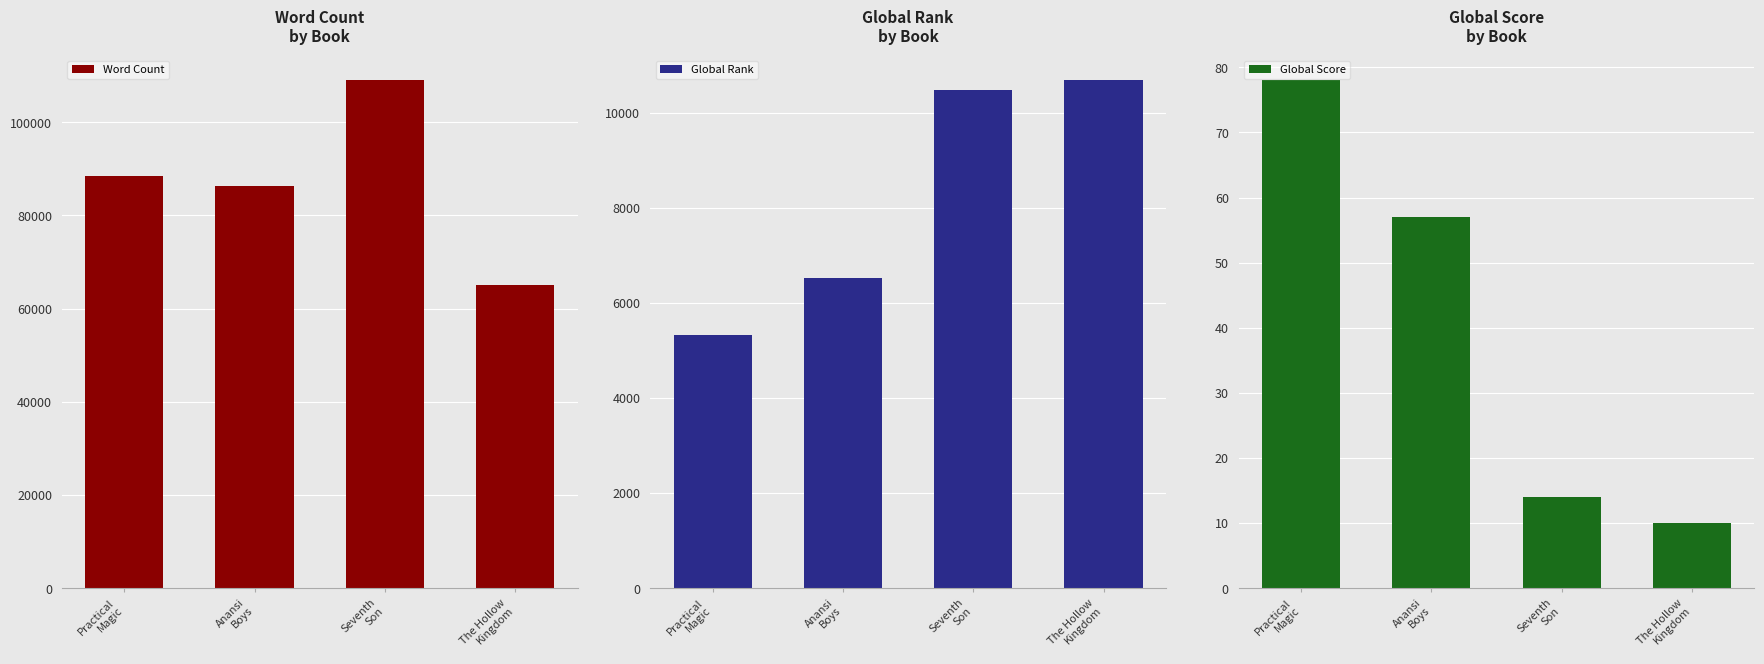

Read the Global Rank value at Seventh
Son, to the nearest 100.

10500